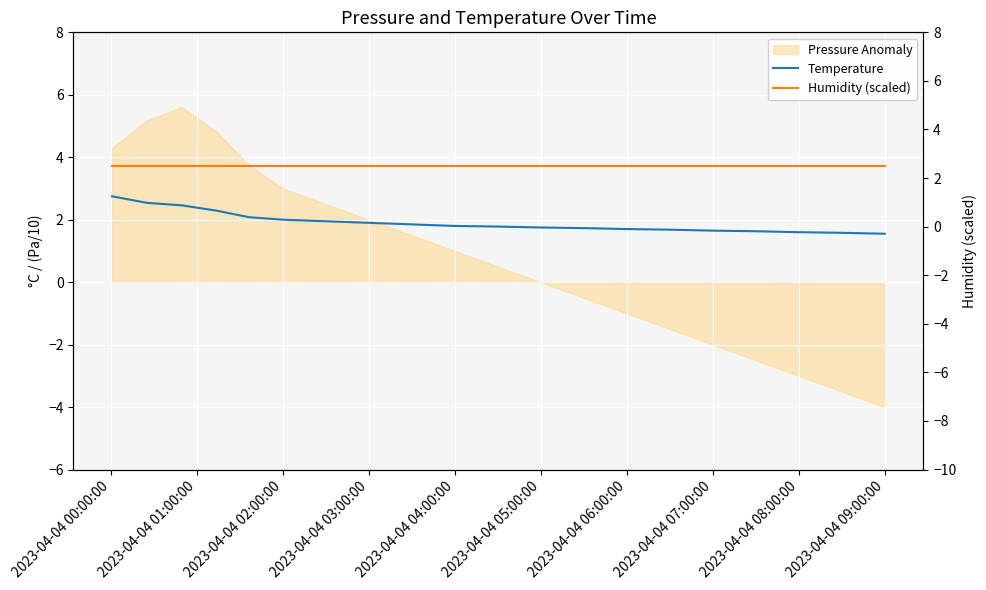

Count the number of categories in the chart.

20